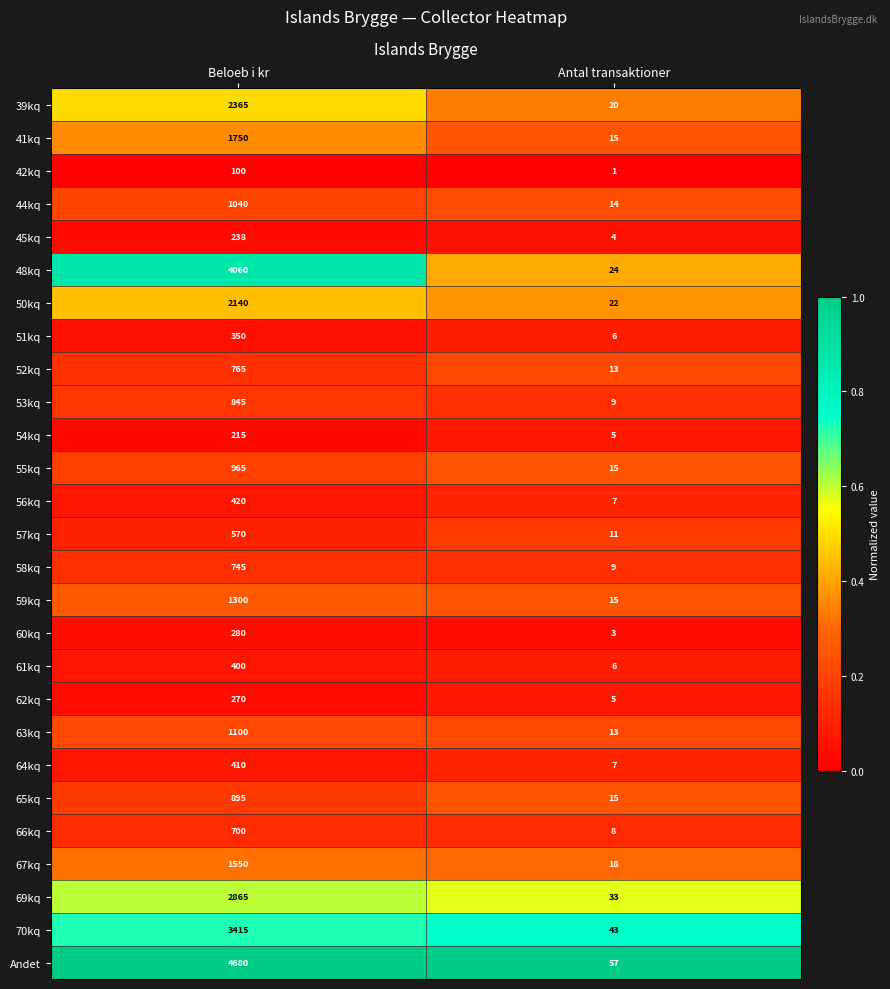

Rank the series by their maximum value, from lowest to highest.

42kq, 54kq, 45kq, 62kq, 60kq, 51kq, 61kq, 64kq, 56kq, 57kq, 66kq, 58kq, 52kq, 53kq, 65kq, 55kq, 44kq, 63kq, 59kq, 67kq, 41kq, 50kq, 39kq, 69kq, 70kq, 48kq, Andet